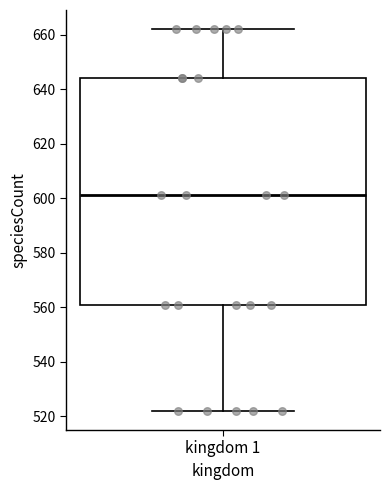

Where does the lower whisker of the box for kingdom 1 end on the y-axis? The values are not printed on the chart, so give them approximately, as read against the axis.

522